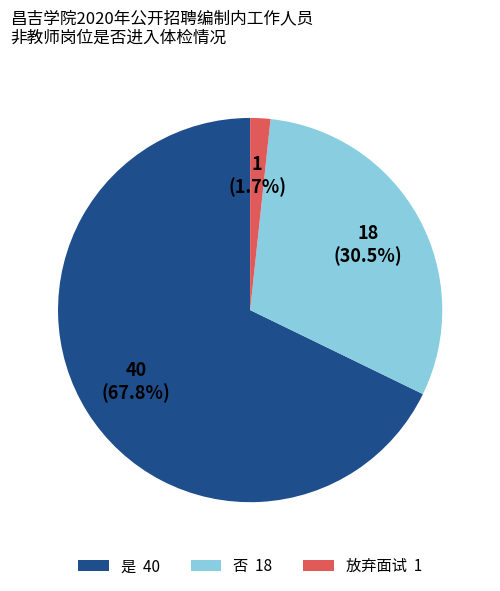

How many segments does this pie chart have?

3